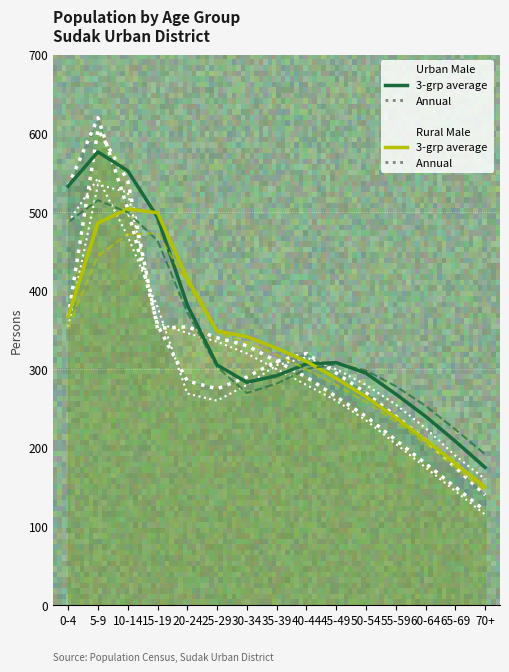

How many lines are shown in the chart?

4